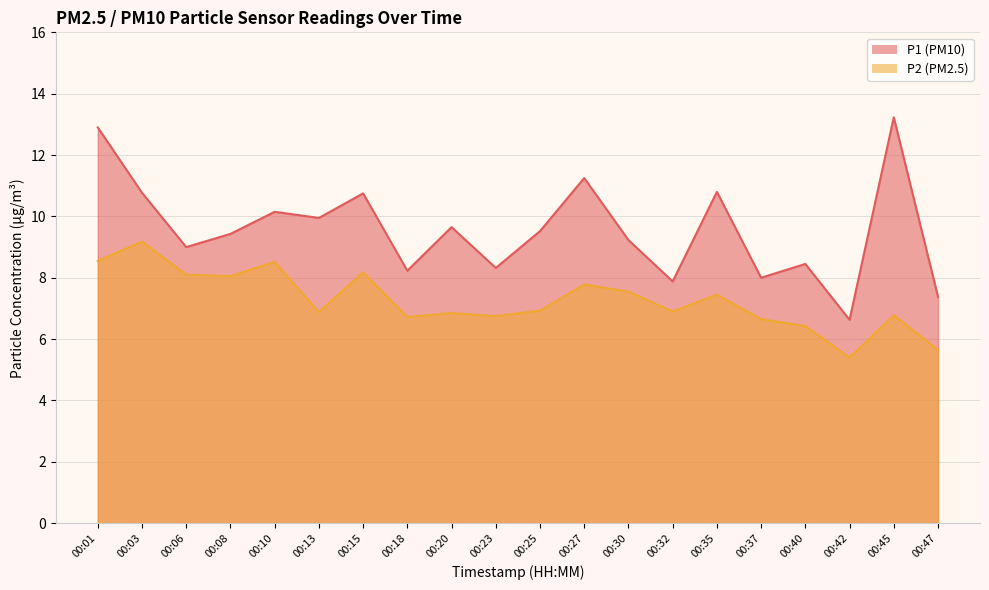

What is the value of the P2 point at the 3rd from the left?

8.1